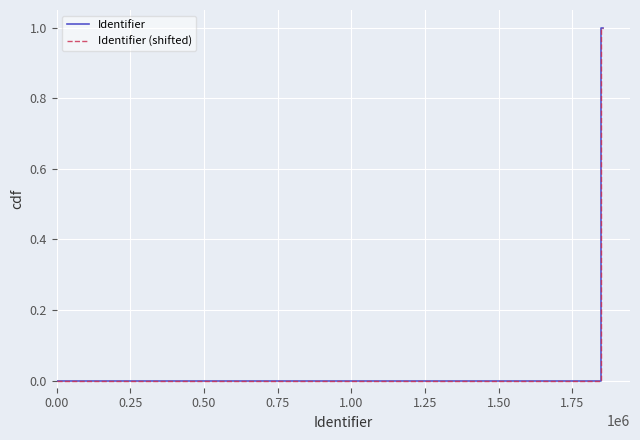

What is the maximum value for Identifier?

1.0